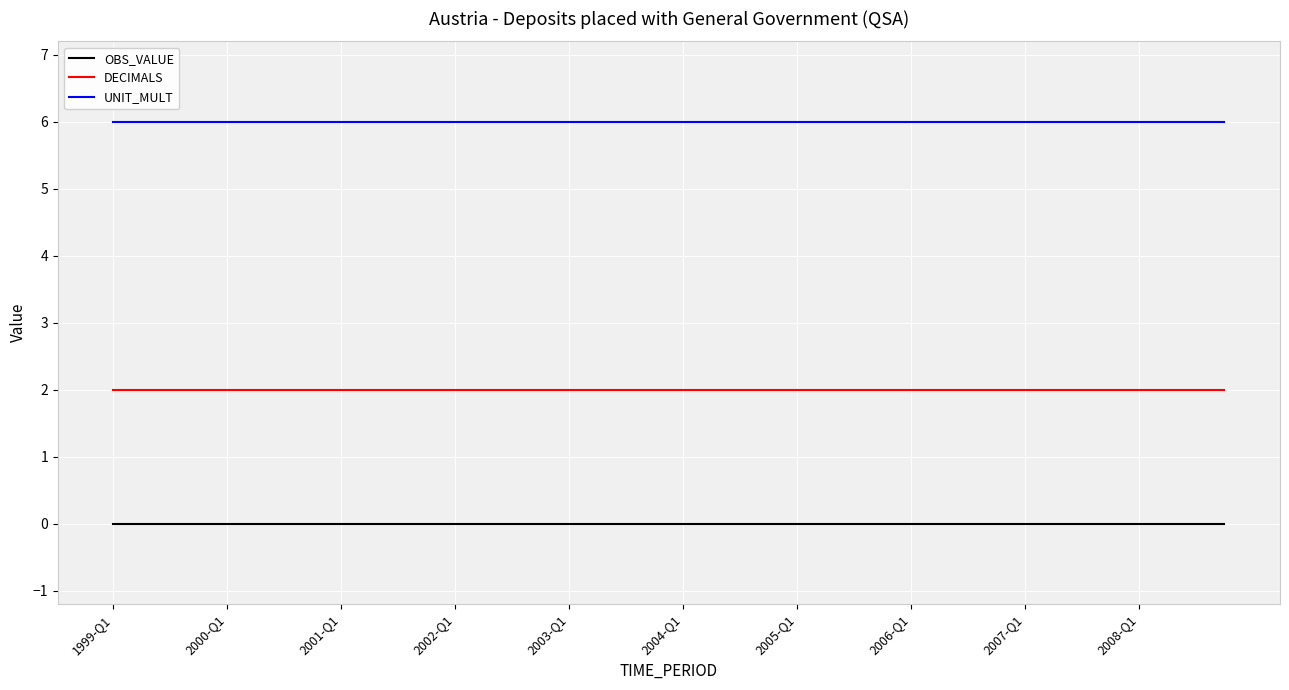

At how many categories does at least one series exceed 4?

40